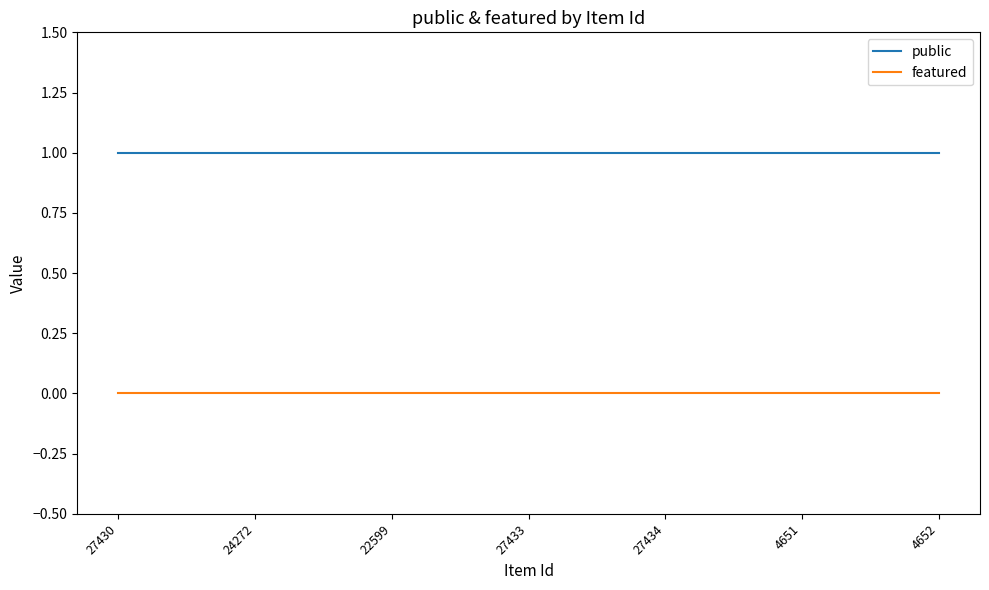

Does the chart have visible grid lines?

No